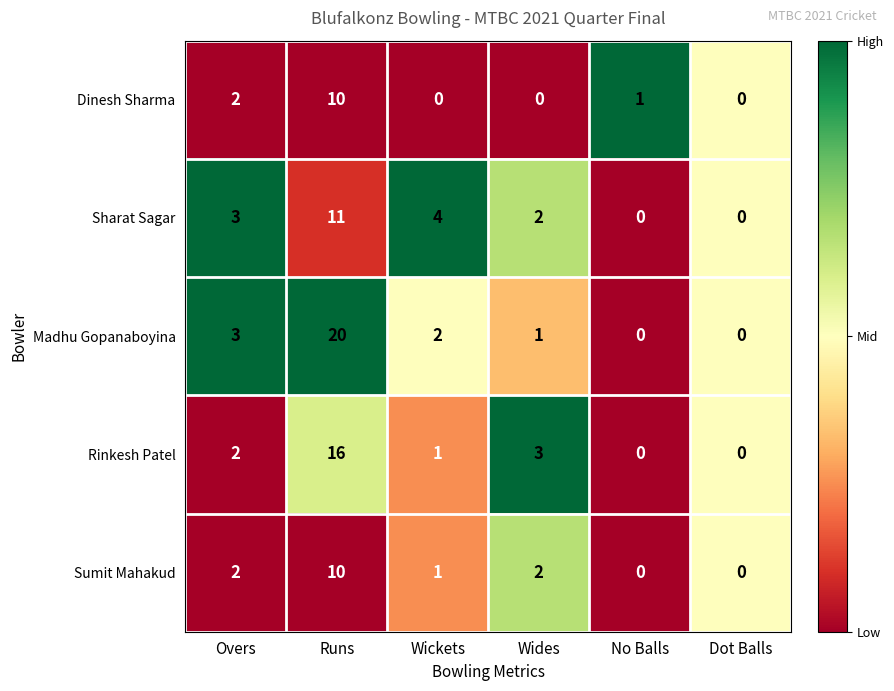

What is the maximum value shown in the chart?

20